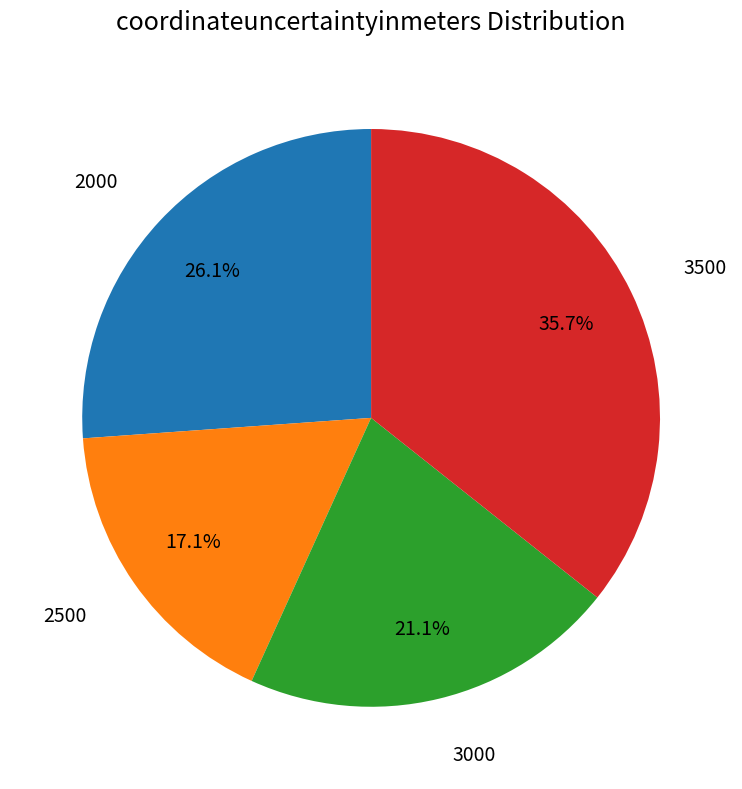

Is there a majority slice in this chart?

No